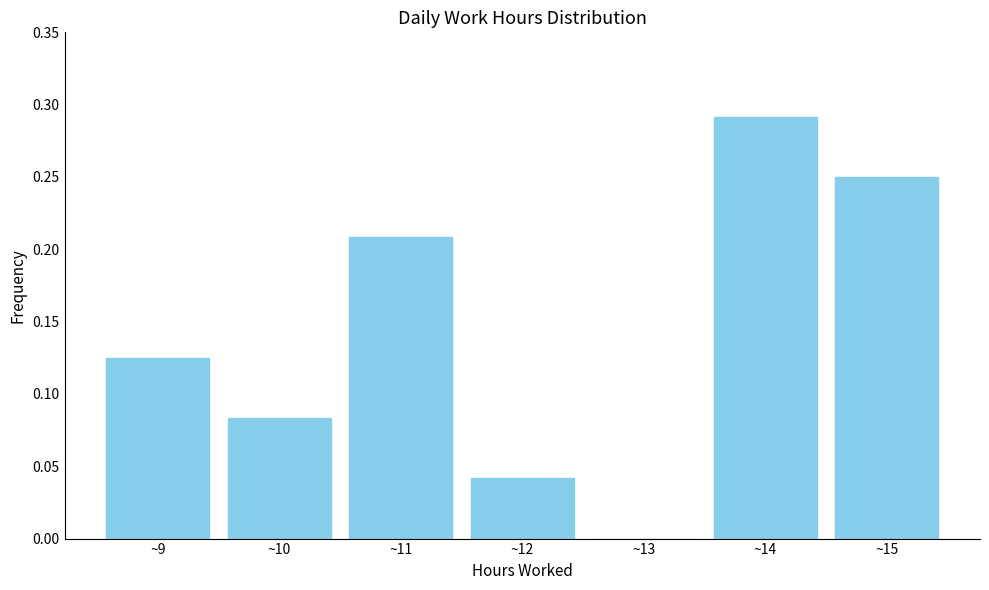

At which category does the chart reach its peak across all series?

~14